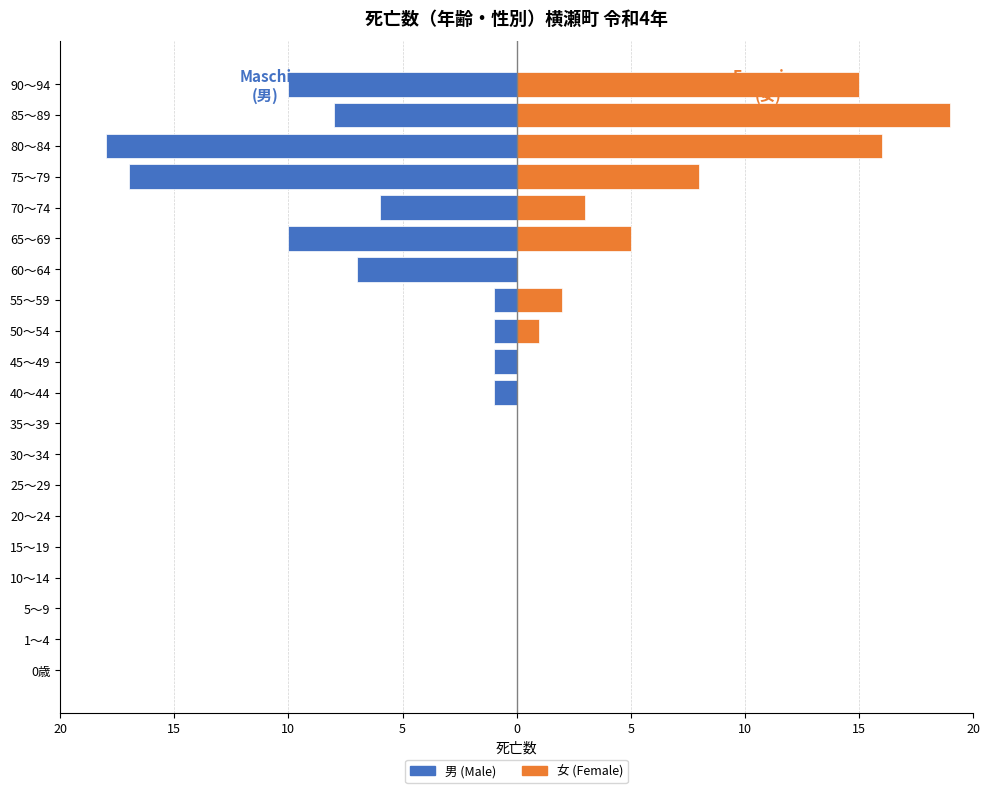

How many bars are there in each group?

2